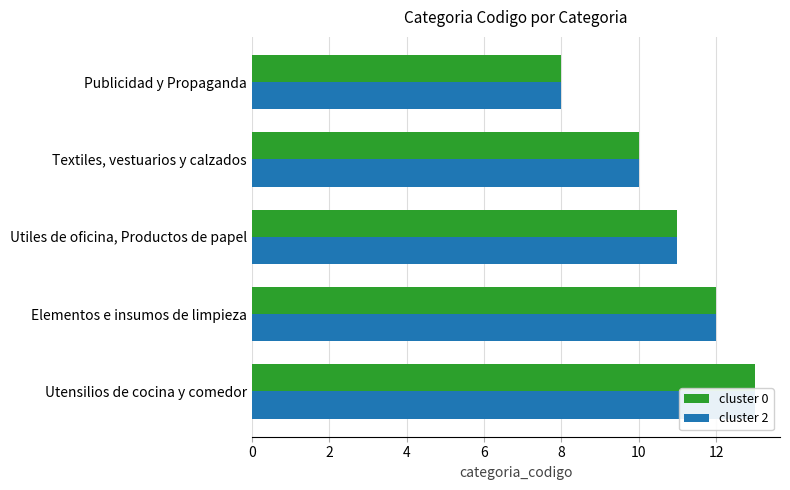

Rank the series by their maximum value, from lowest to highest.

cluster 0, cluster 2